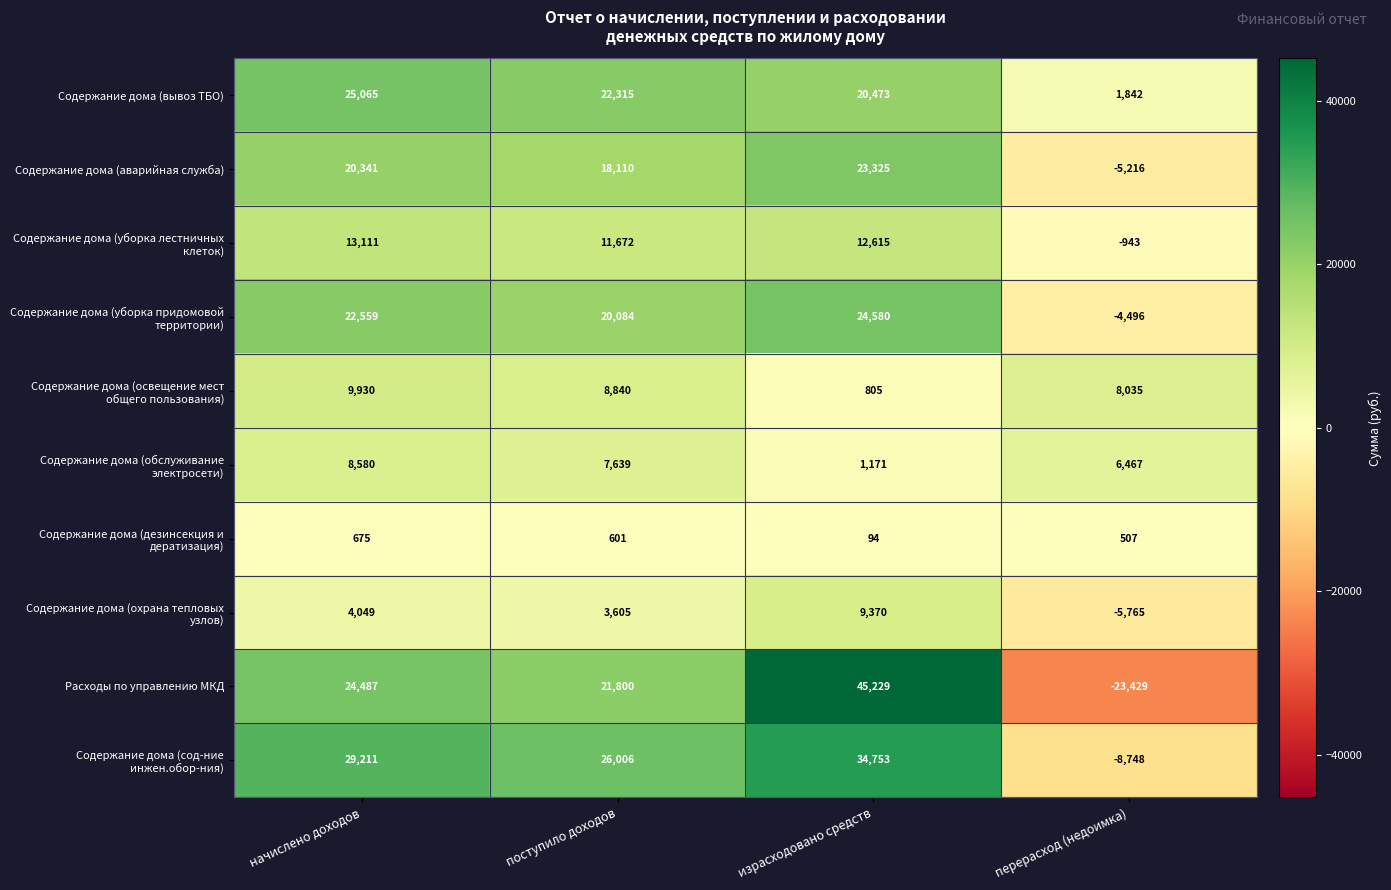

Rank the categories by Содержание дома (вывоз ТБО) value from lowest to highest.

перерасход (недоимка), израсходовано средств, поступило доходов, начислено доходов